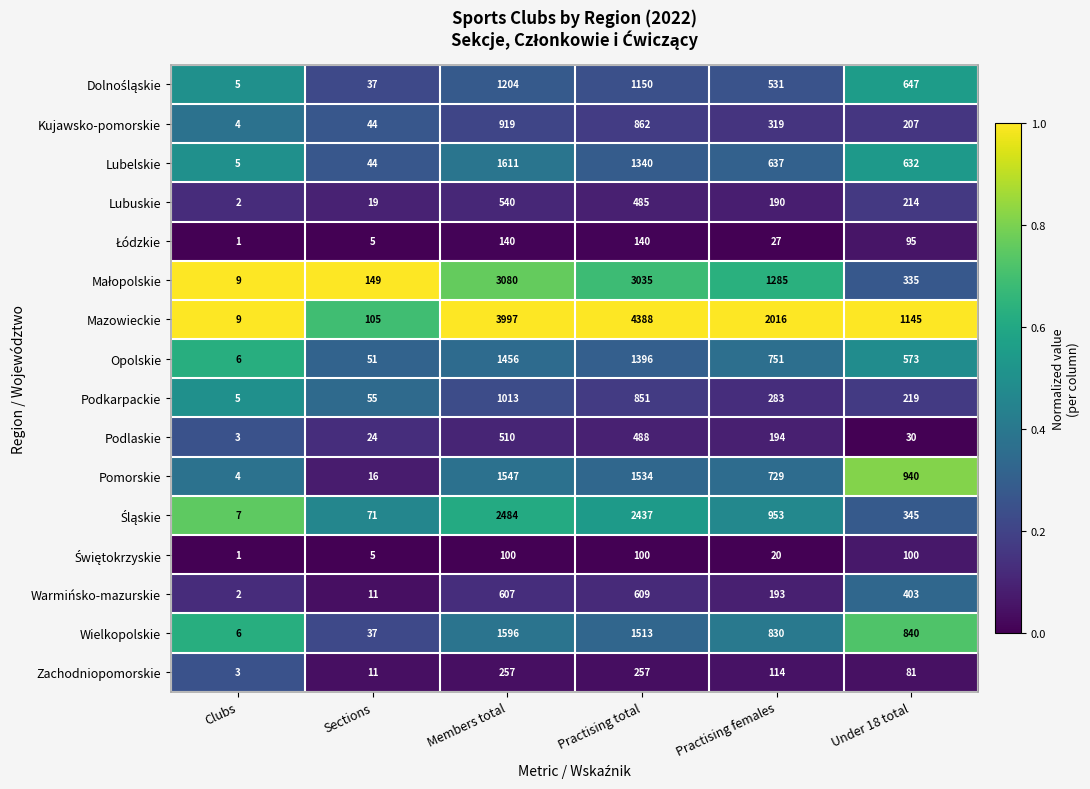

The value of Lubelskie at Clubs is 8. True or false?

False